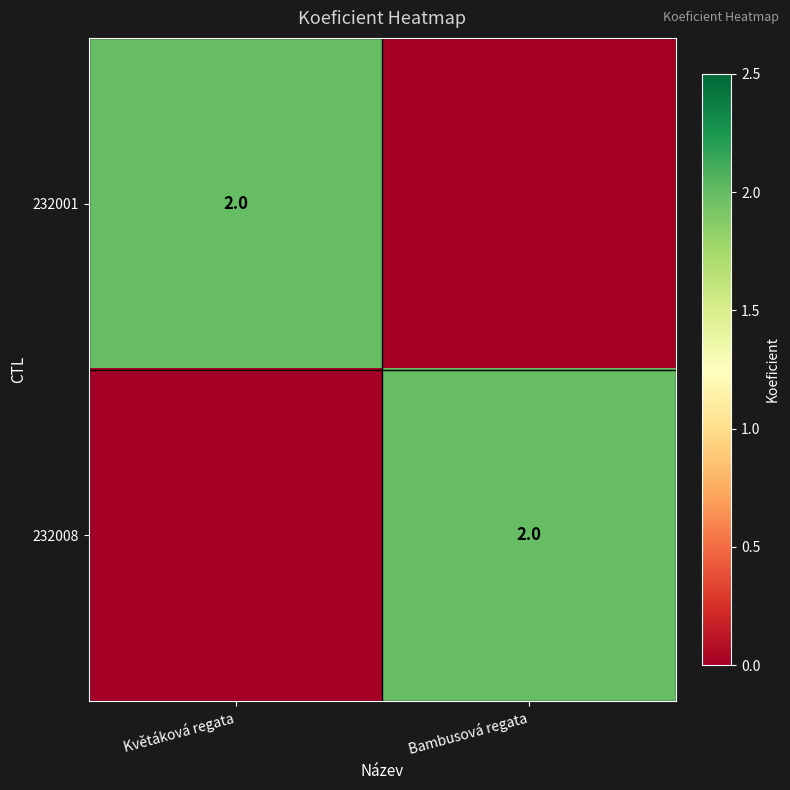

The value of 232001 at Květáková regata is 2. True or false?

True